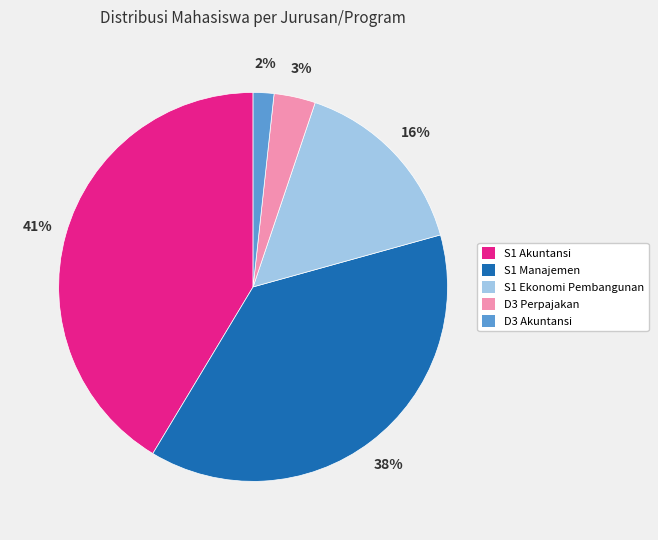

Do S1 Akuntansi and S1 Manajemen together represent more than half of the pie?

Yes